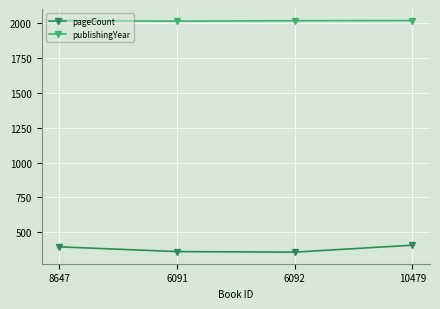

What value does the publishingYear series have at 6091?

2015